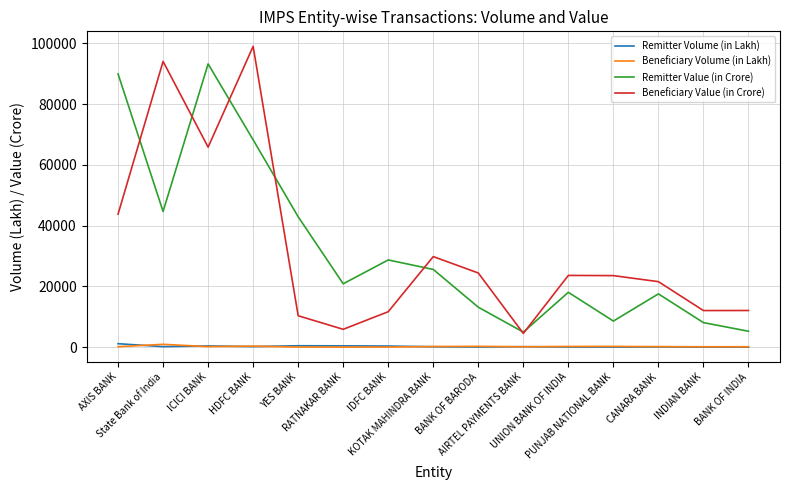

What is the minimum value for Beneficiary Value (in Crore)?

4527.3